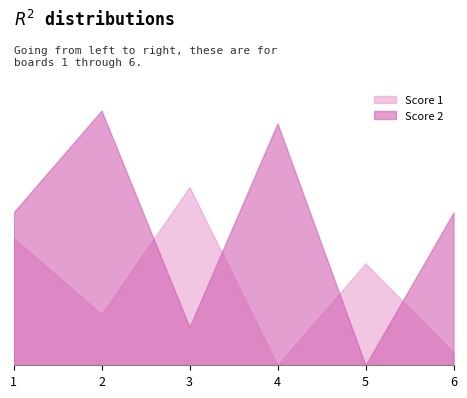

Read the Score 2 value at 2, to the nearest 10.

20